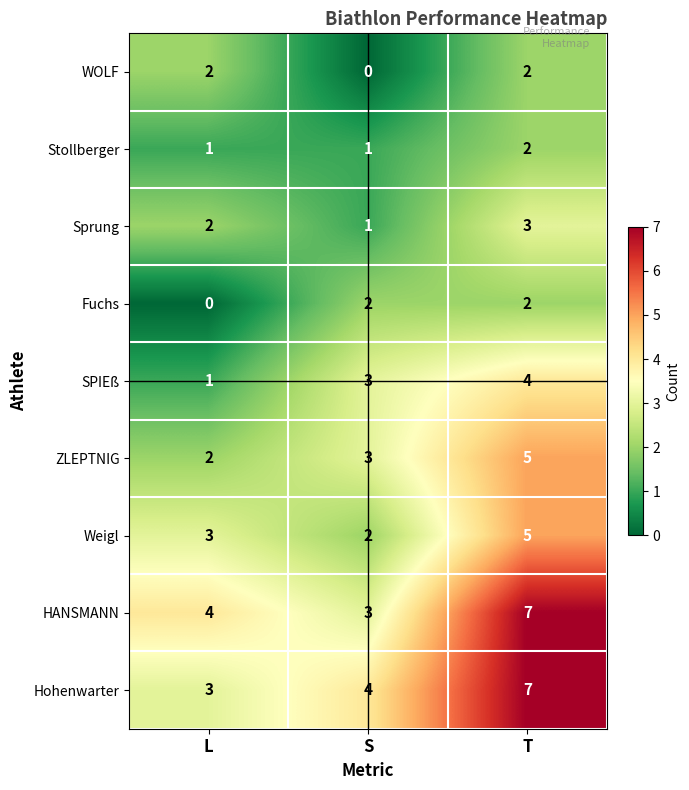

How many data points does each series have?

3